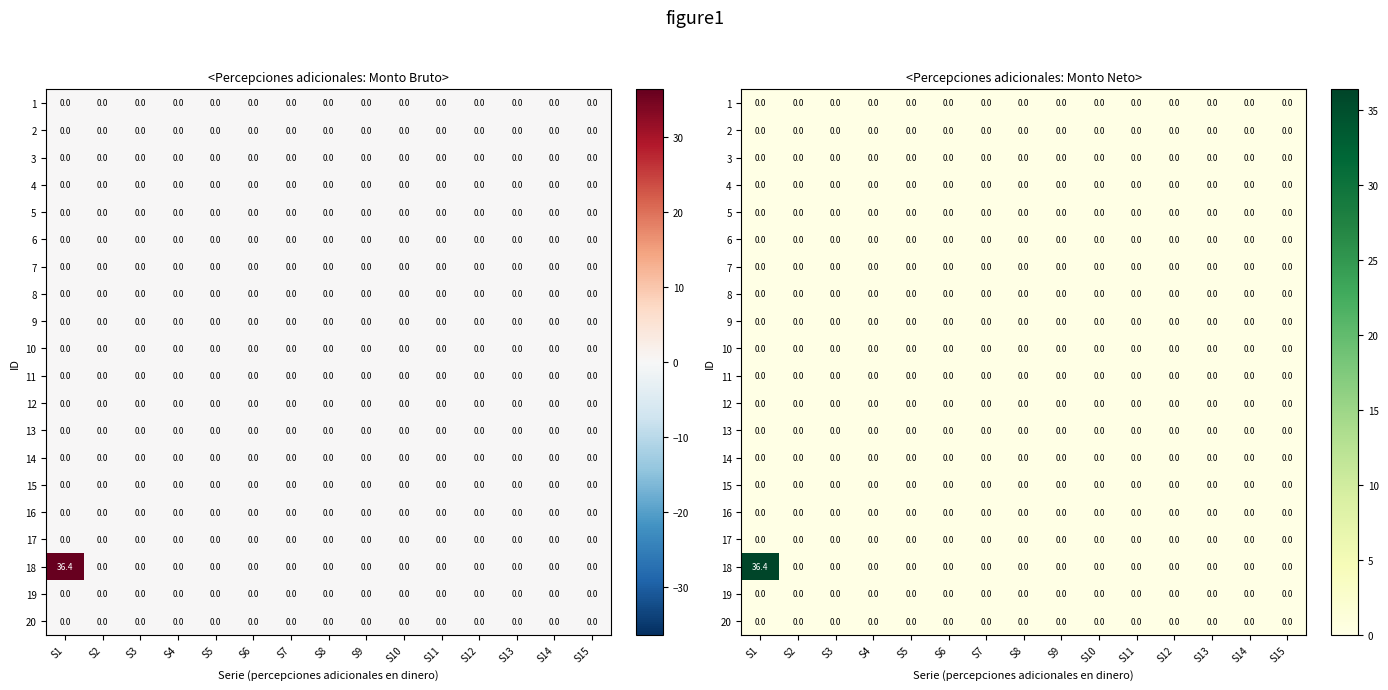

Count the number of data series in this chart.

20